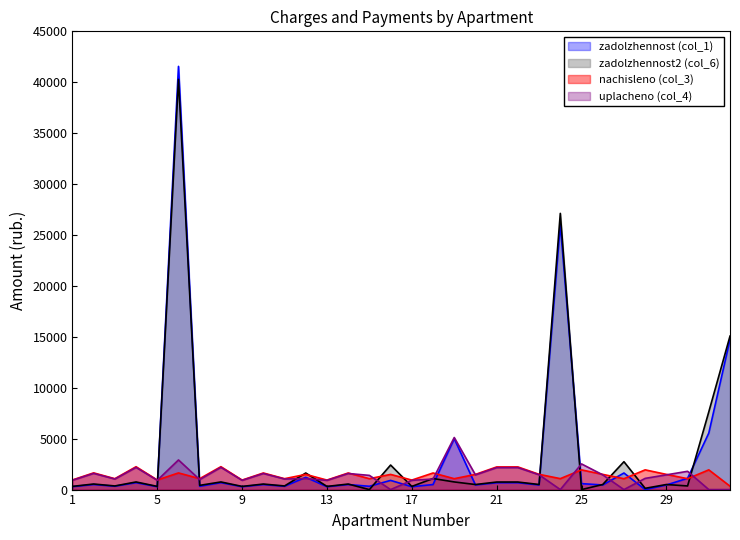

Does the chart display data point markers on the line(s)?

No